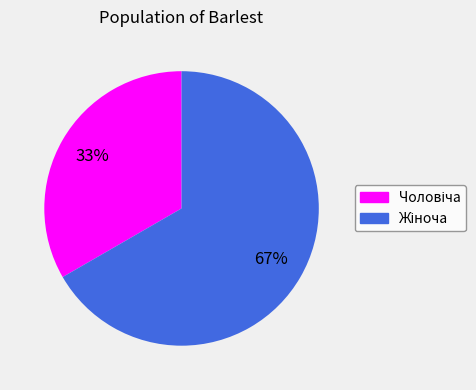

To the nearest percent, what is the average slice percentage?

50%